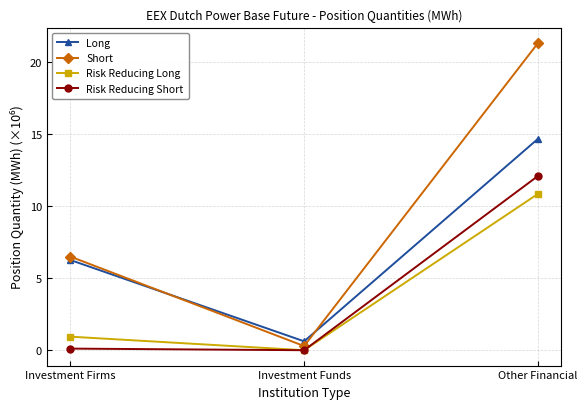

At which category is the sum across all series the highest?

Other Financial